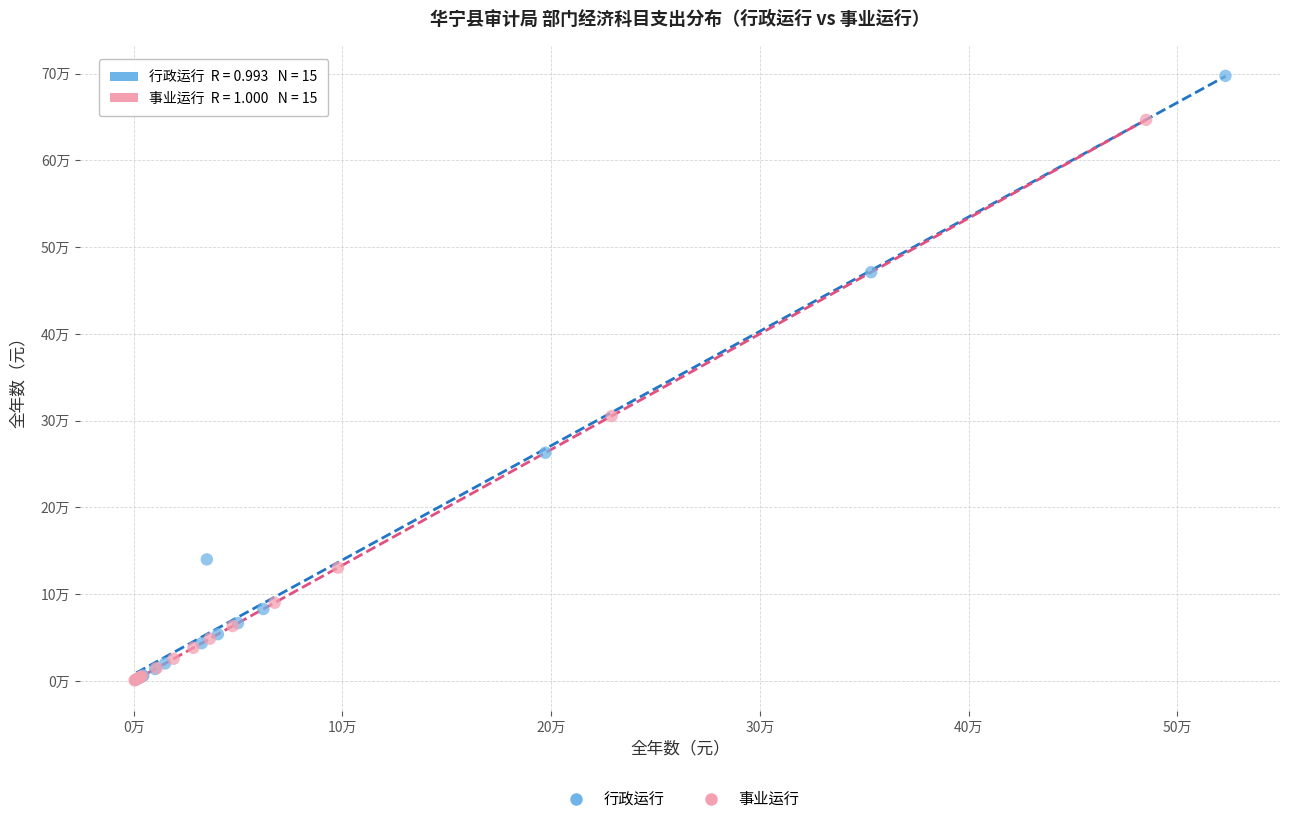

What are all the series names shown in the legend?

行政运行, 事业运行